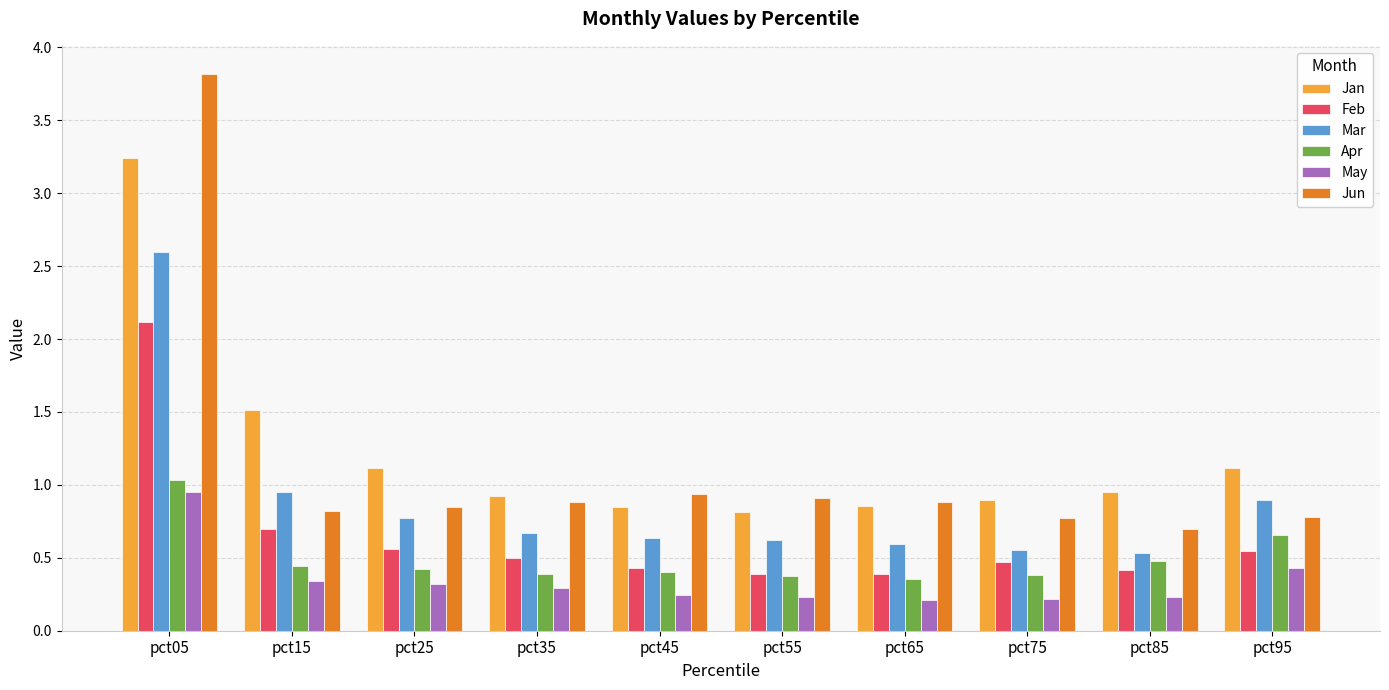

What is the greatest value displayed?

3.8